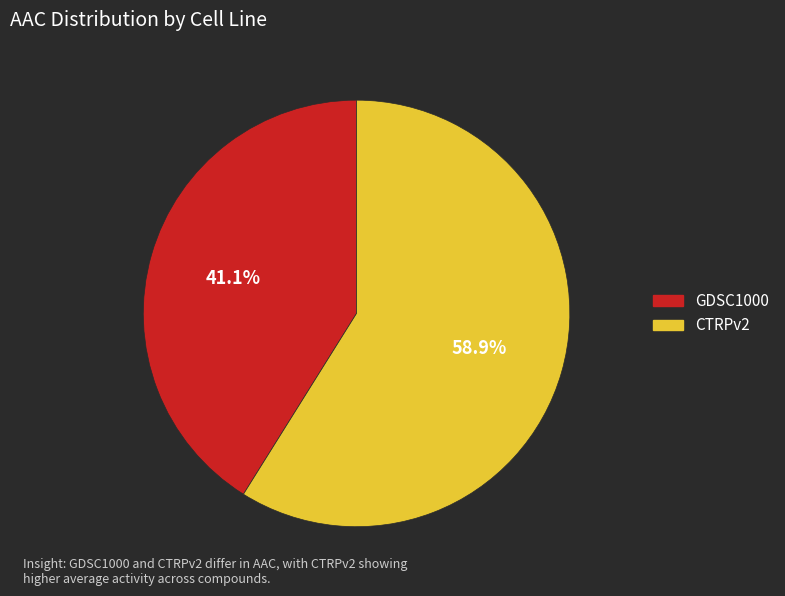

Is it true that GDSC1000 is 48% of the pie?

False